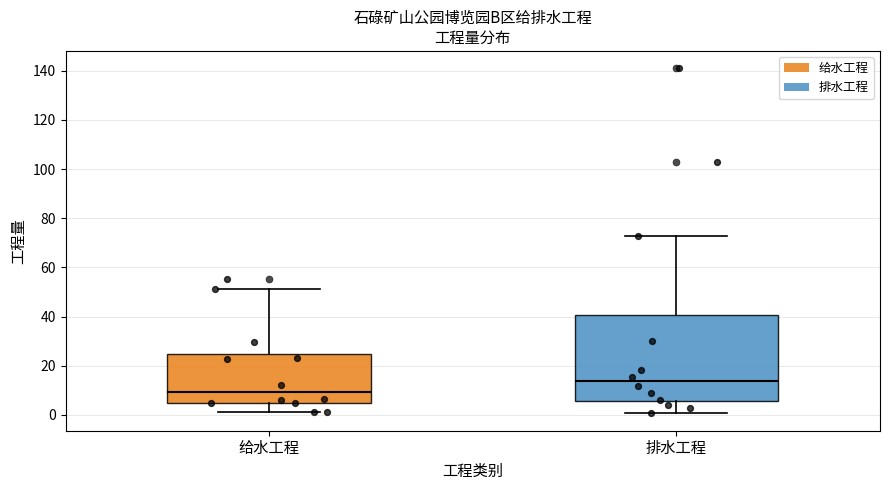

Where does the lower whisker of the box for 排水工程 end on the y-axis? The values are not printed on the chart, so give them approximately, as read against the axis.

0